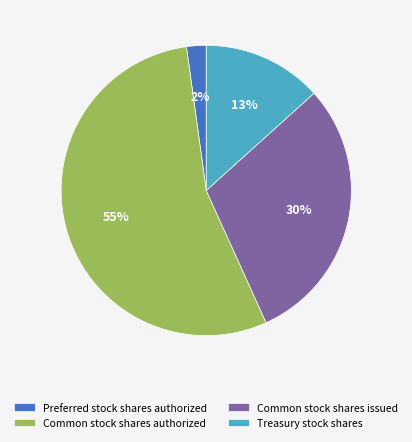

How many segments does this pie chart have?

4